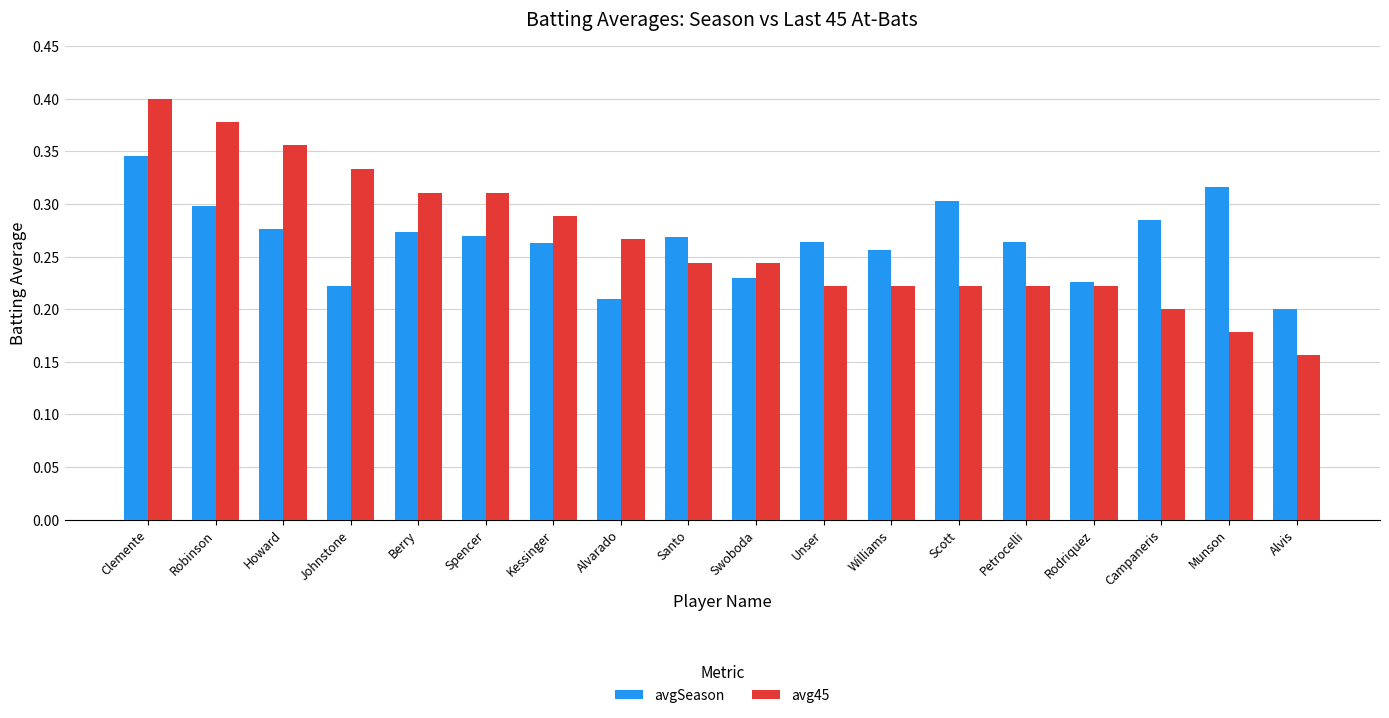

How many bars are there in each group?

2